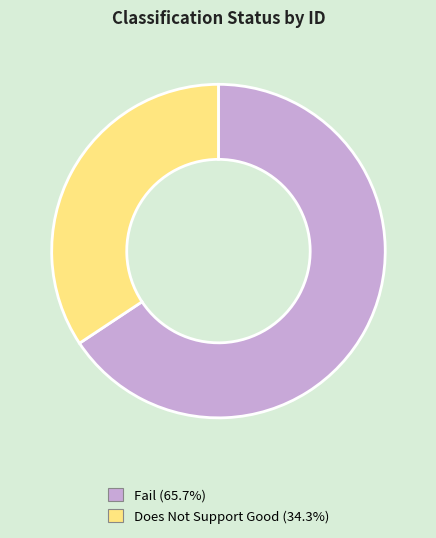

Is there a majority slice in this chart?

Yes